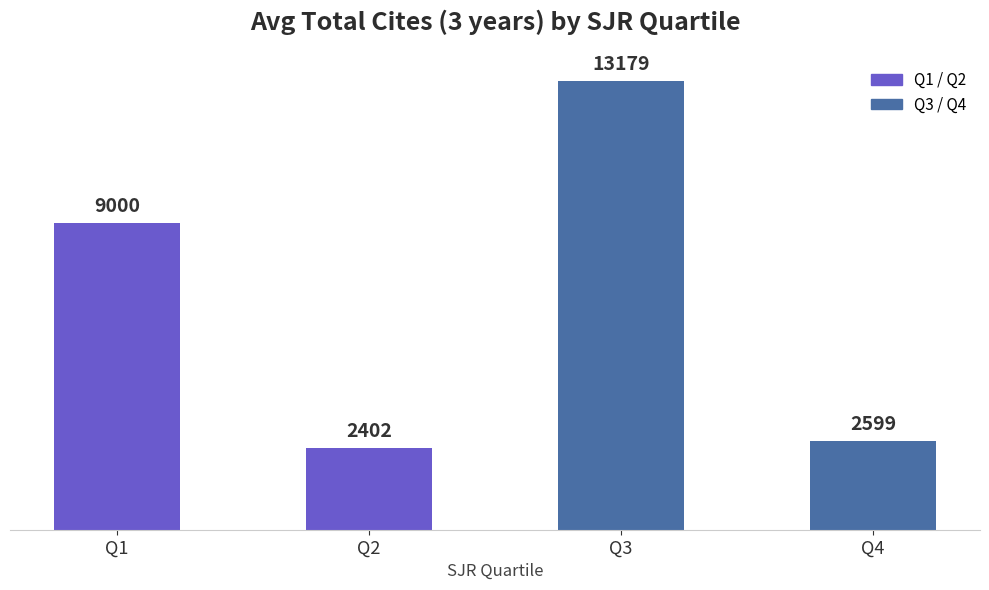

Rank the categories by value from lowest to highest.

Q2, Q4, Q1, Q3